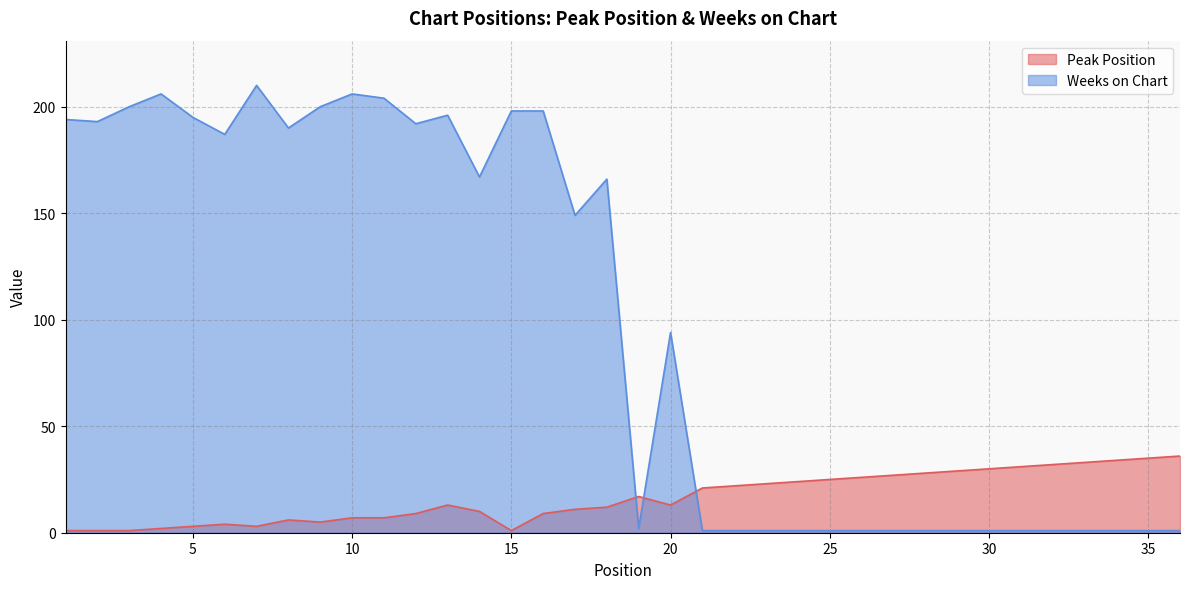

What is the value of the Peak Position point at the 10th from the left?

7